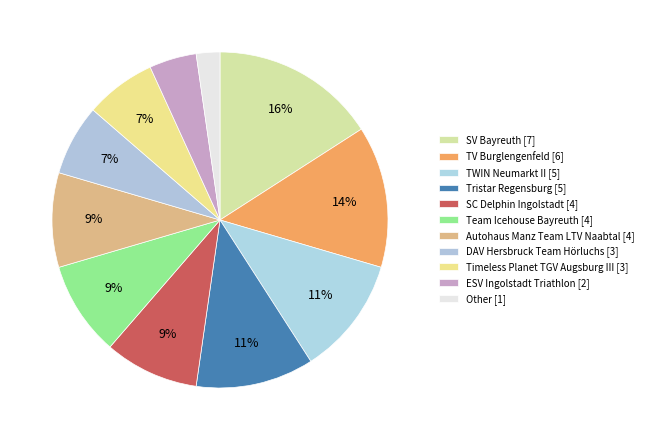

Count the number of slices in the pie.

11